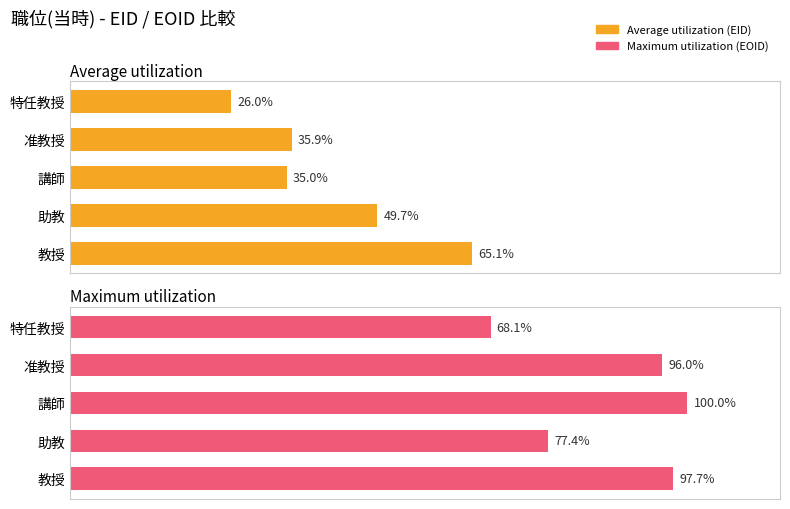

How many bars are there in total?

10